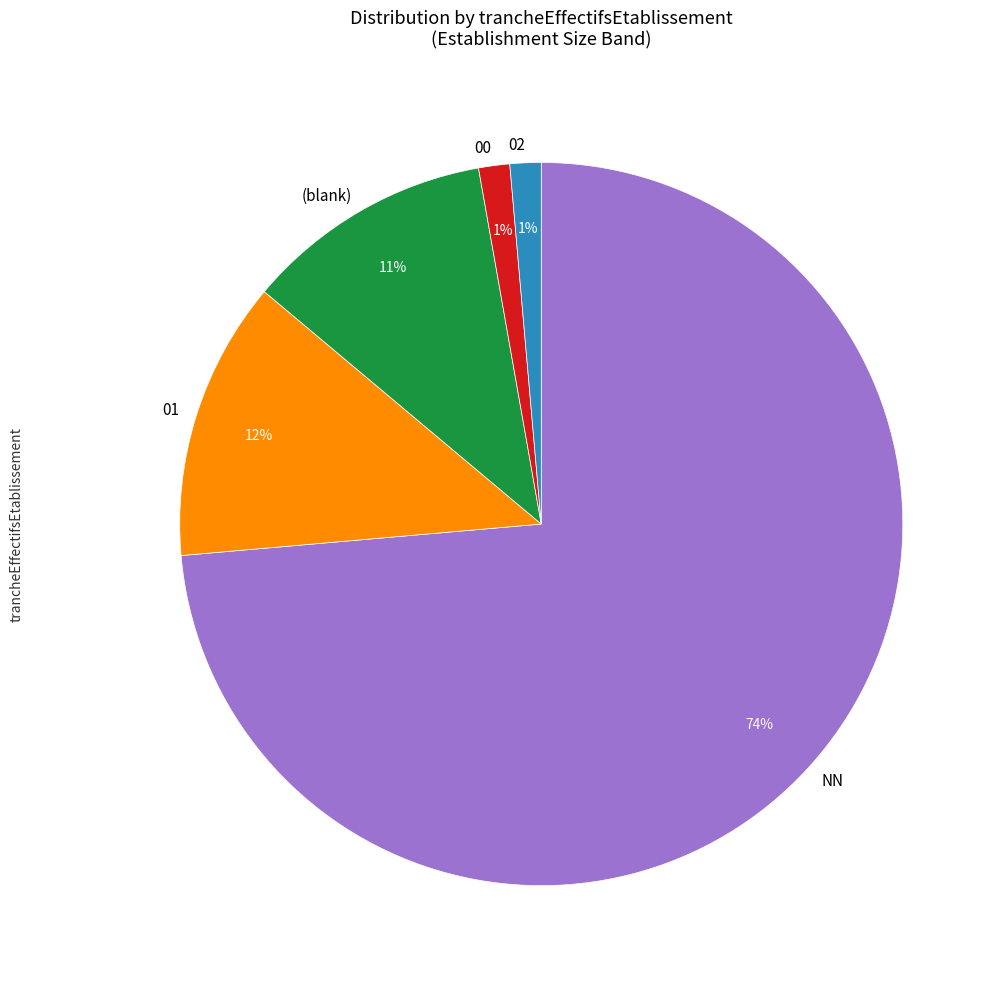

How many segments does this pie chart have?

5